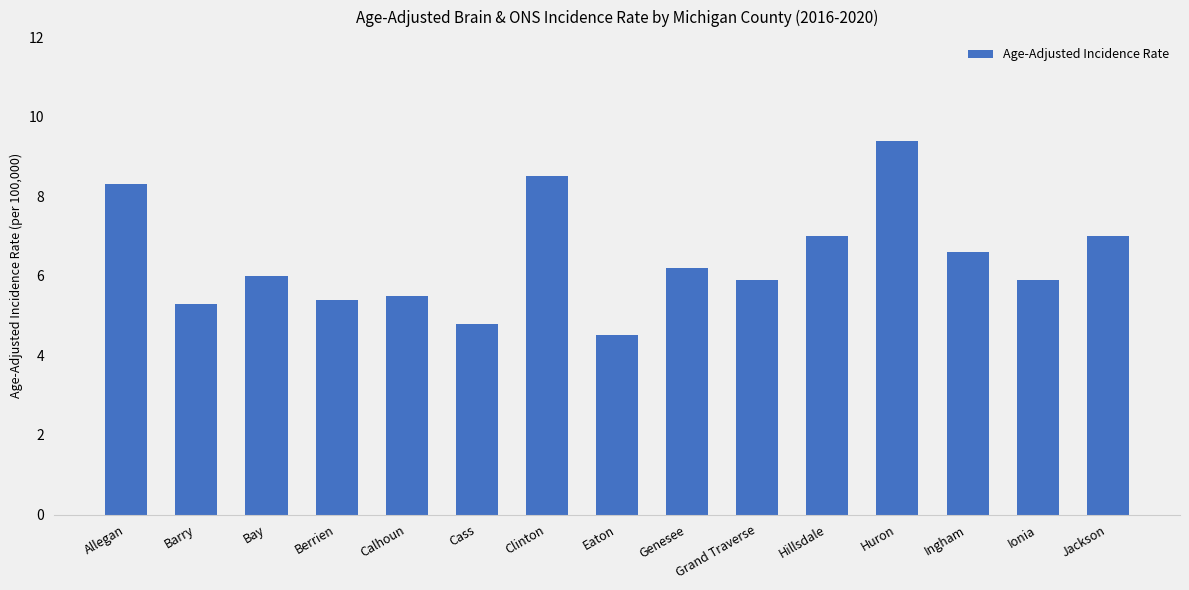

What is the greatest value displayed?

9.4